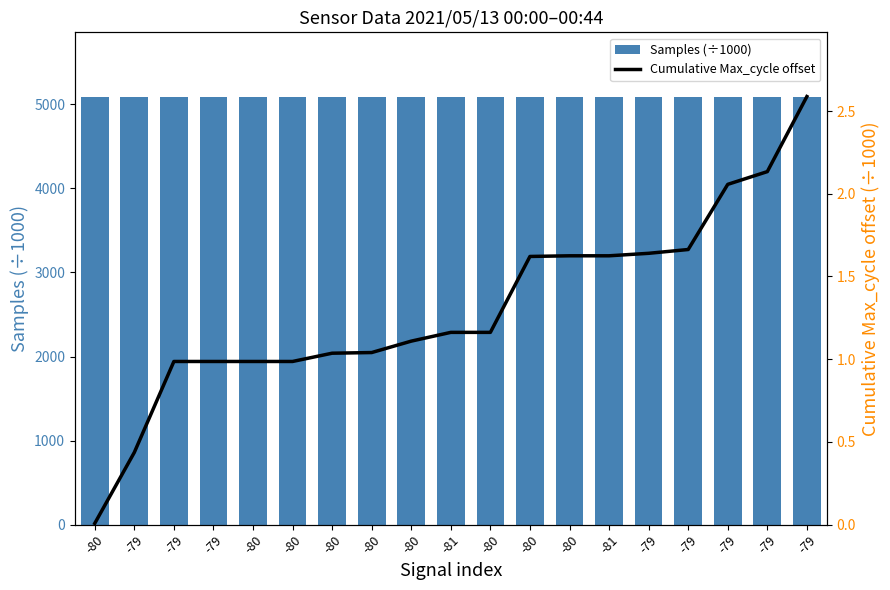

Rank the series by their average value, from highest to lowest.

Samples (÷1000), Cumulative Max_cycle offset